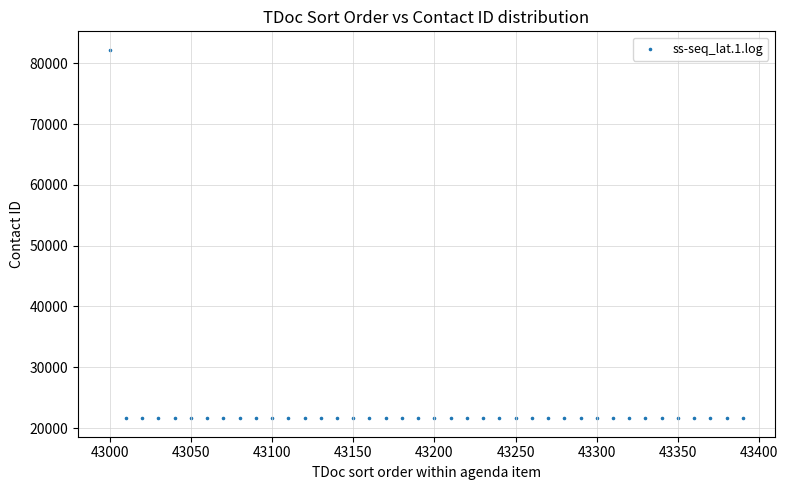

What is the range of Y values (max minus min)?

60605